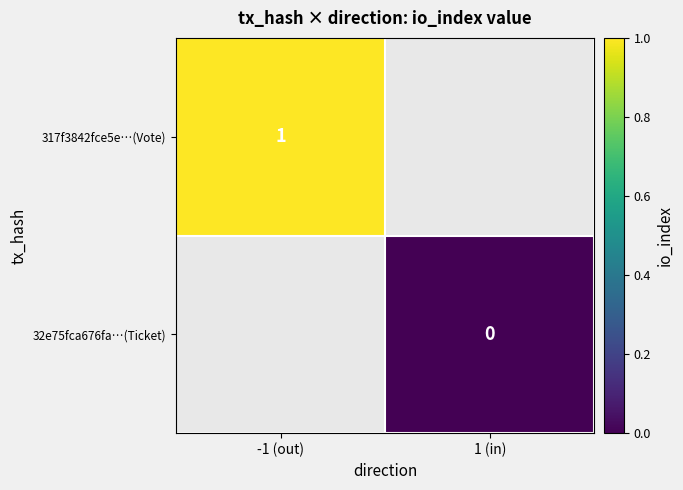

Which has a higher value, 1 (in) or -1 (out)?

-1 (out)